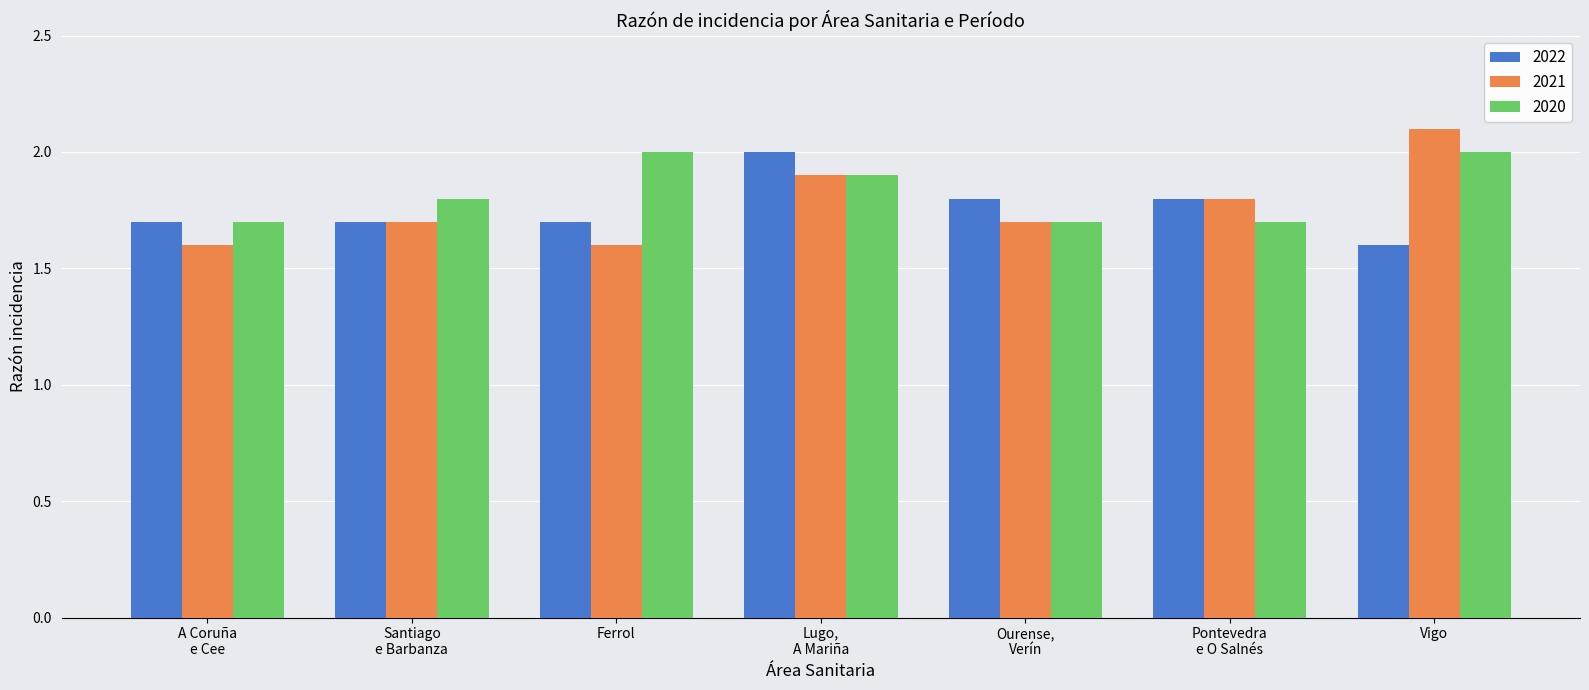

At how many categories does at least one series exceed 1?

7